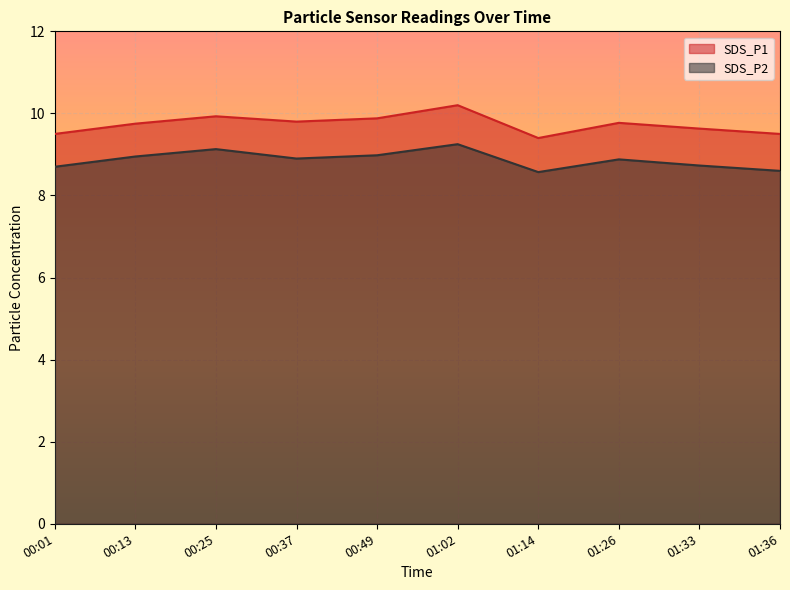

Which category has the lowest value across all series?

01:14